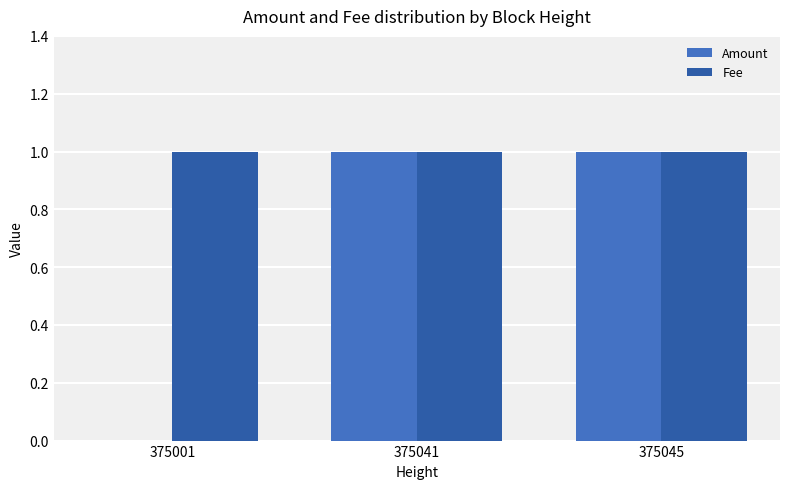

True or false: Fee has a value of 2 at 375045.

False